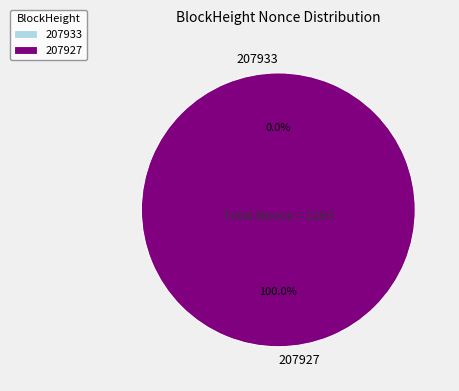

To the nearest percent, what is the difference between the 207933 and 207927 slice percentages?

100%